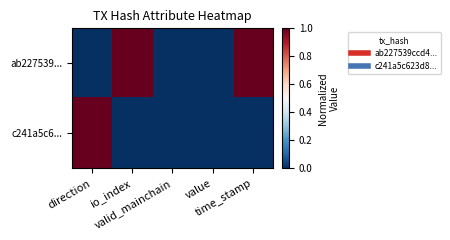

List the series in order of their peak value, lowest first.

c241a5c6..., ab227539...